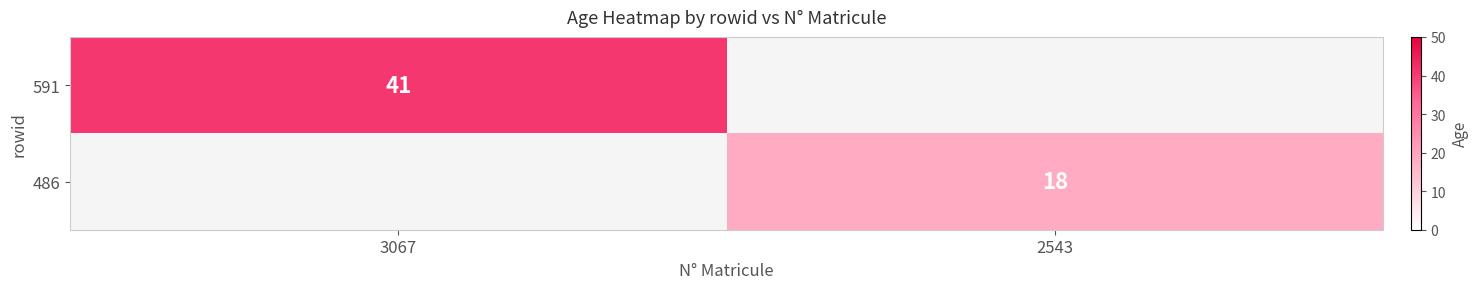

The 486 series shows 25 at 2543. True or false?

False